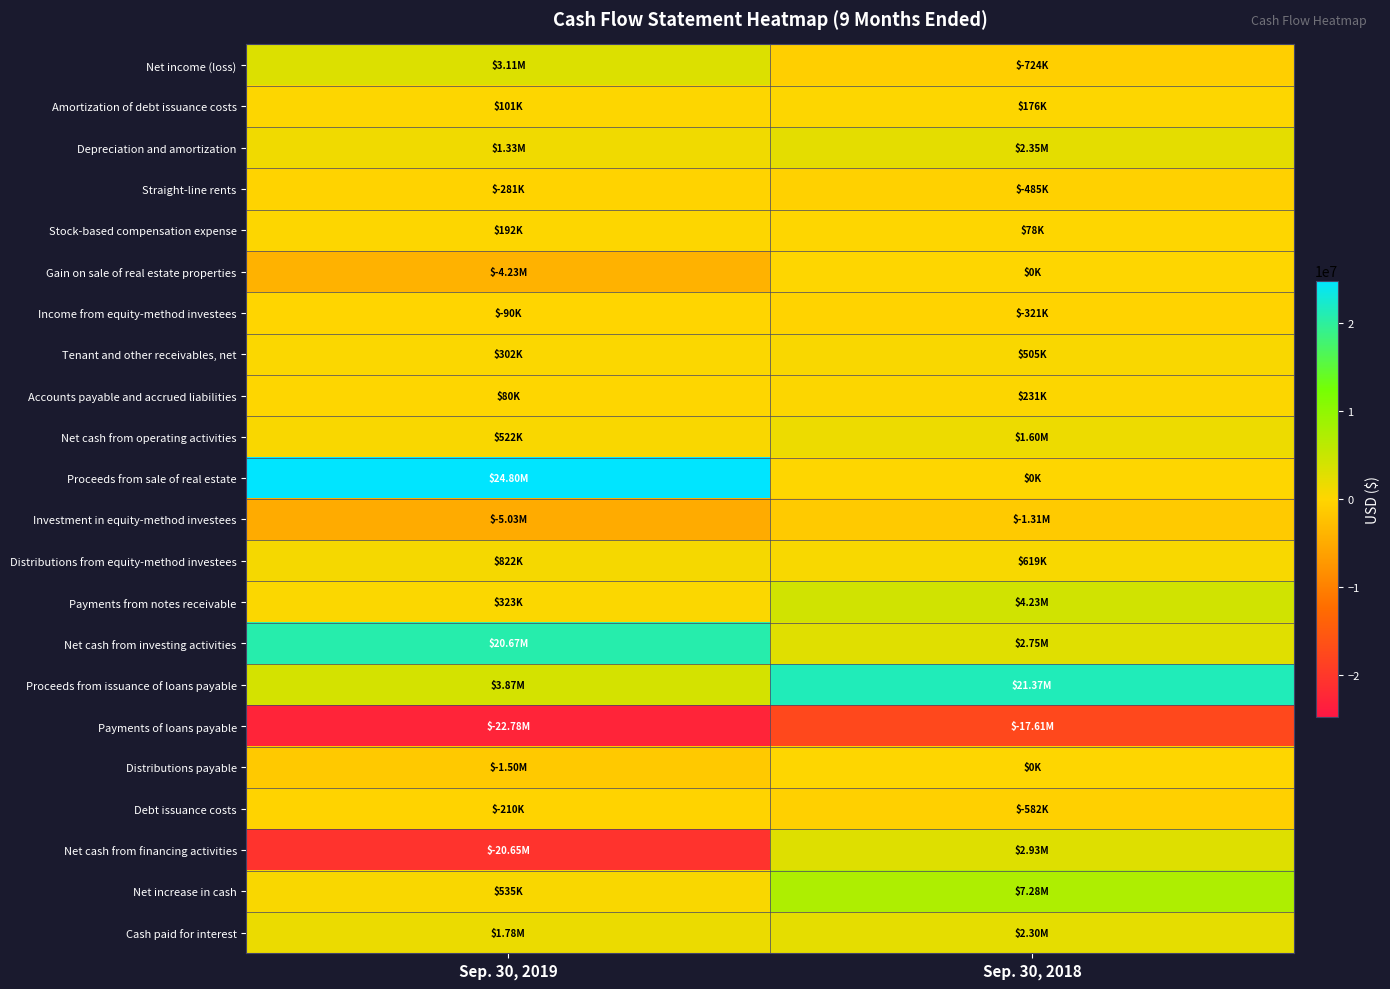

What is the spread (max minus min) of values at Sep. 30, 2018?

38980000